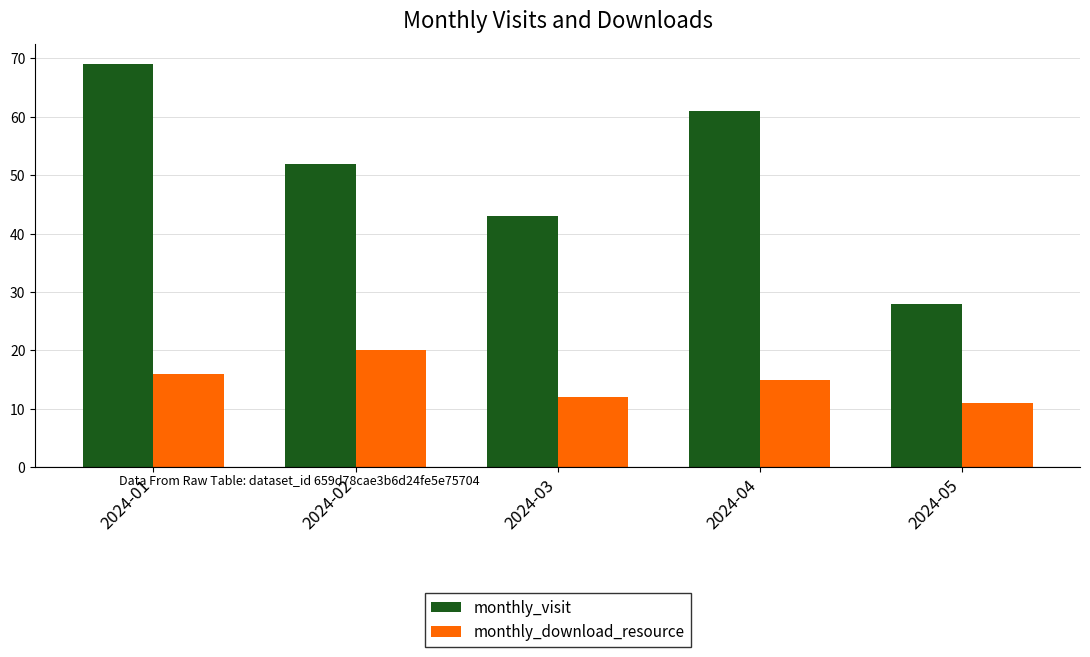

The monthly_visit series shows 52 at 2024-02. True or false?

True